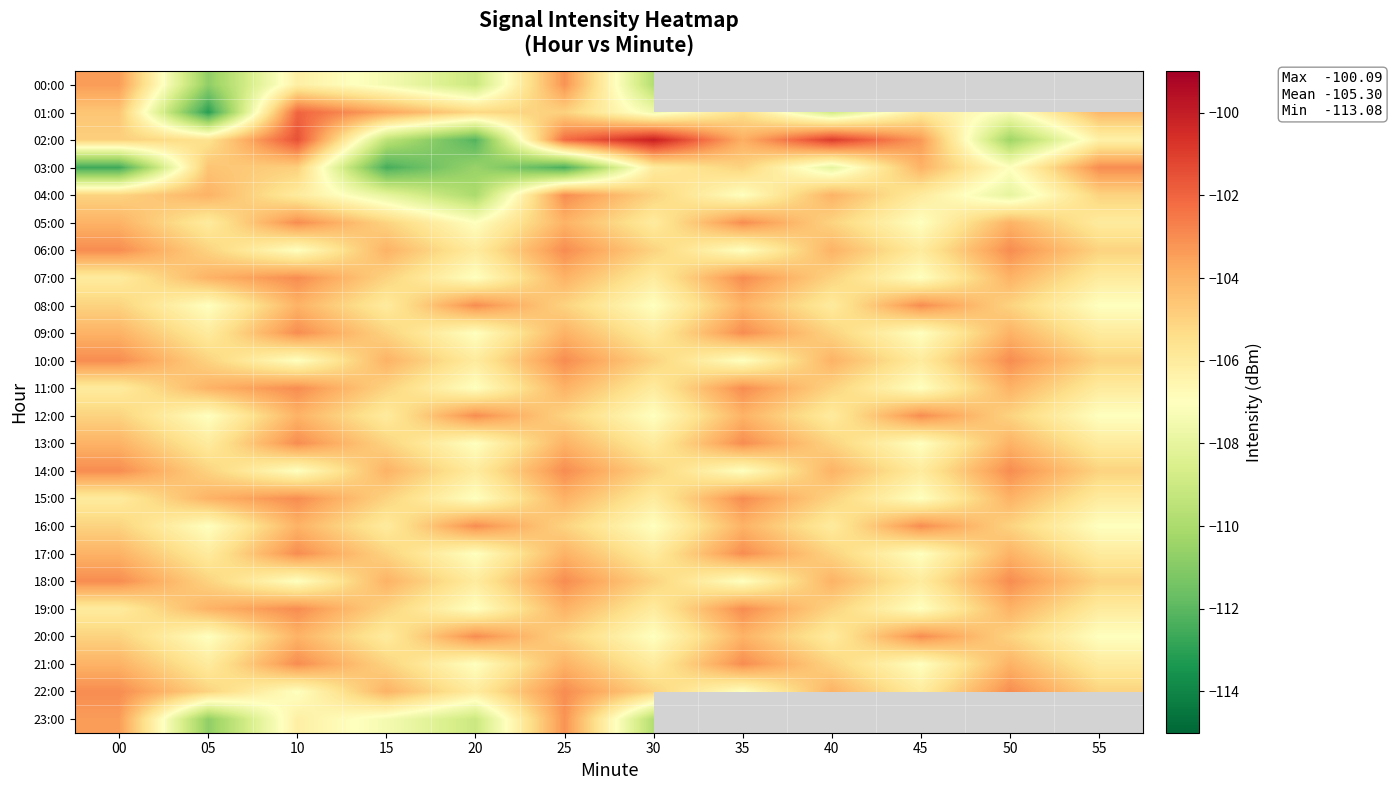

What is the spread (max minus min) of values at 50?

11.4